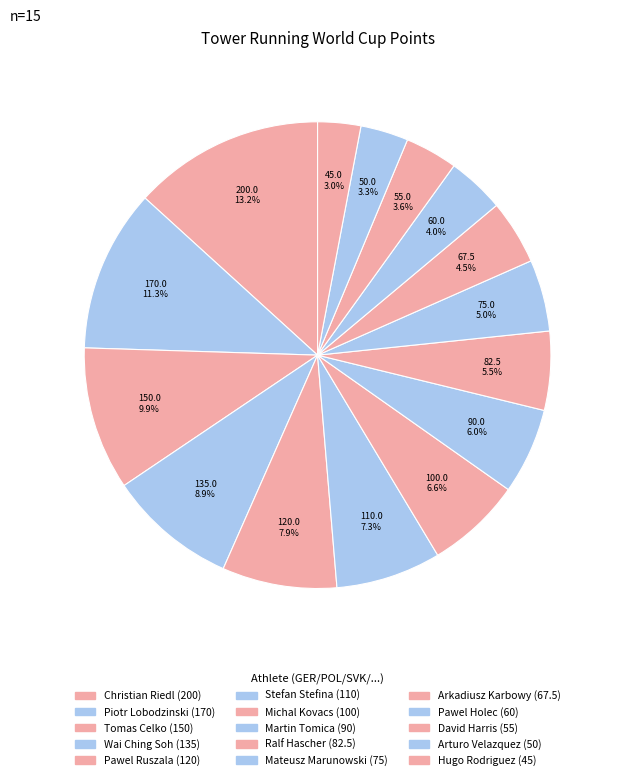

What percentage is the Ralf Hascher slice, to the nearest percent?

5%